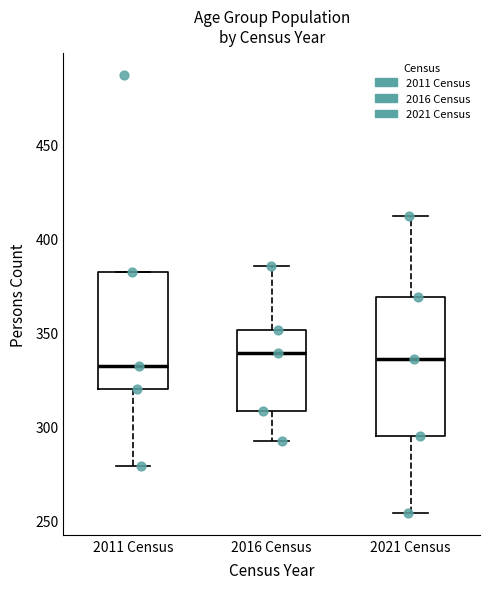

Where does the lower whisker of the box for 2011 Census end on the y-axis? The values are not printed on the chart, so give them approximately, as read against the axis.

280